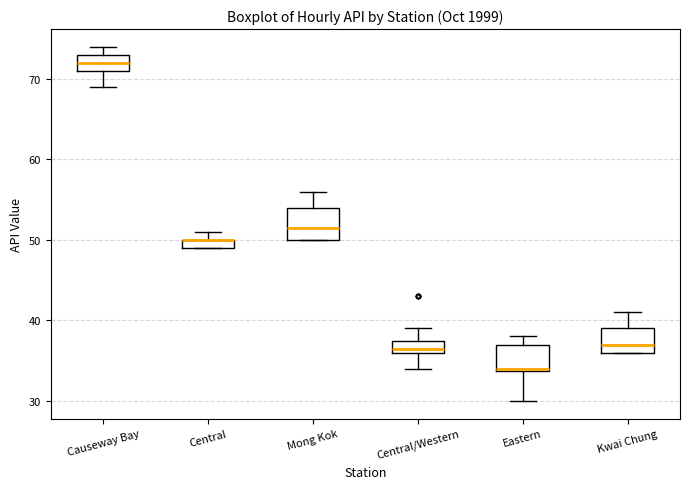

Where is the upper edge of the box for Kwai Chung on the y-axis? The values are not printed on the chart, so give them approximately, as read against the axis.

39